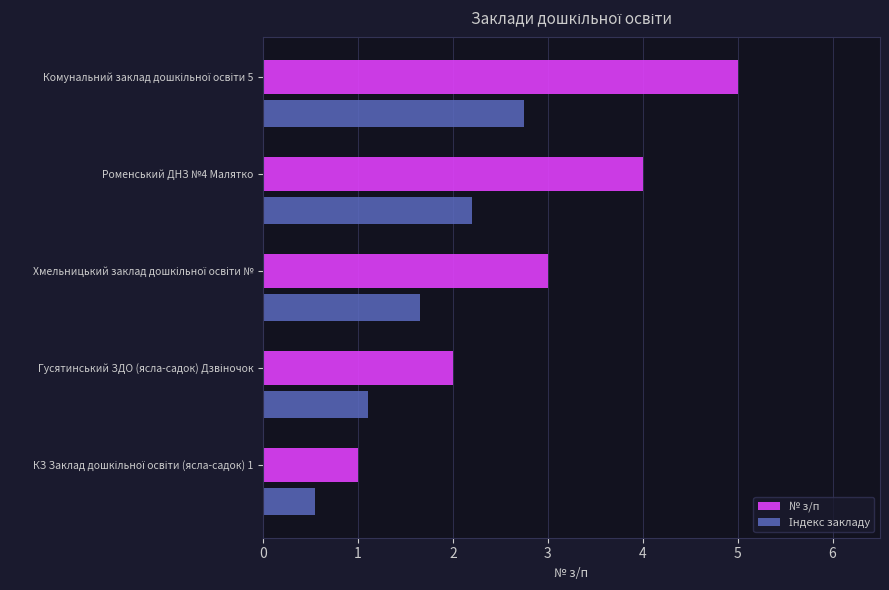

What is the average value of the № з/п series?

3.0